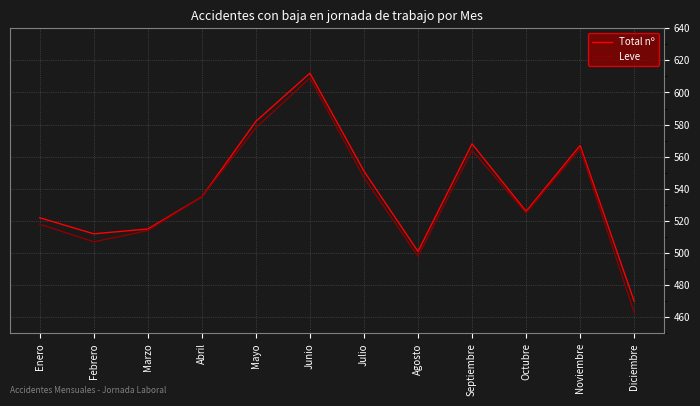

The Total nº series shows 696 at Agosto. True or false?

False